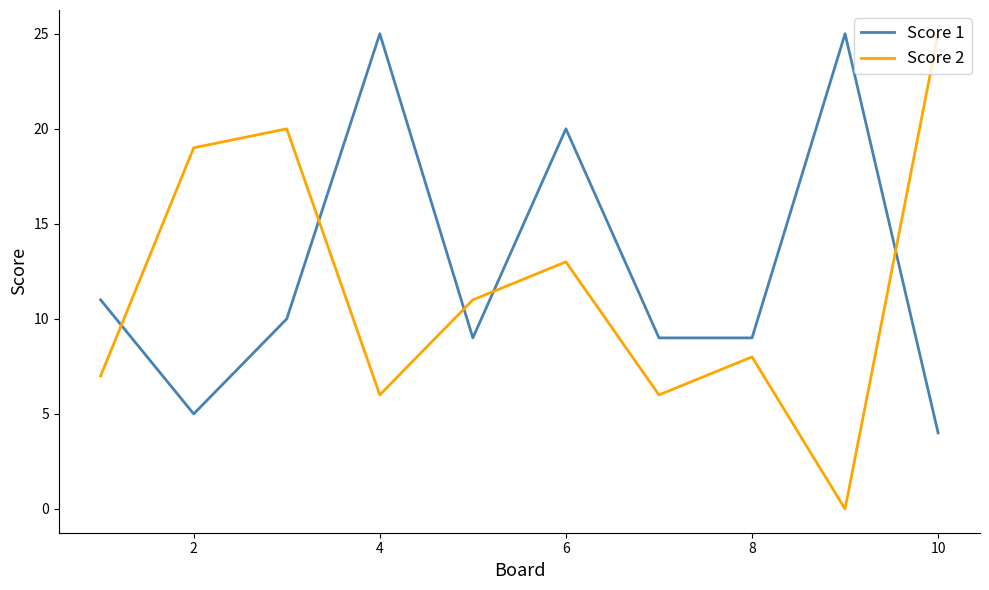

Which series has the largest total across all categories?

Score 1